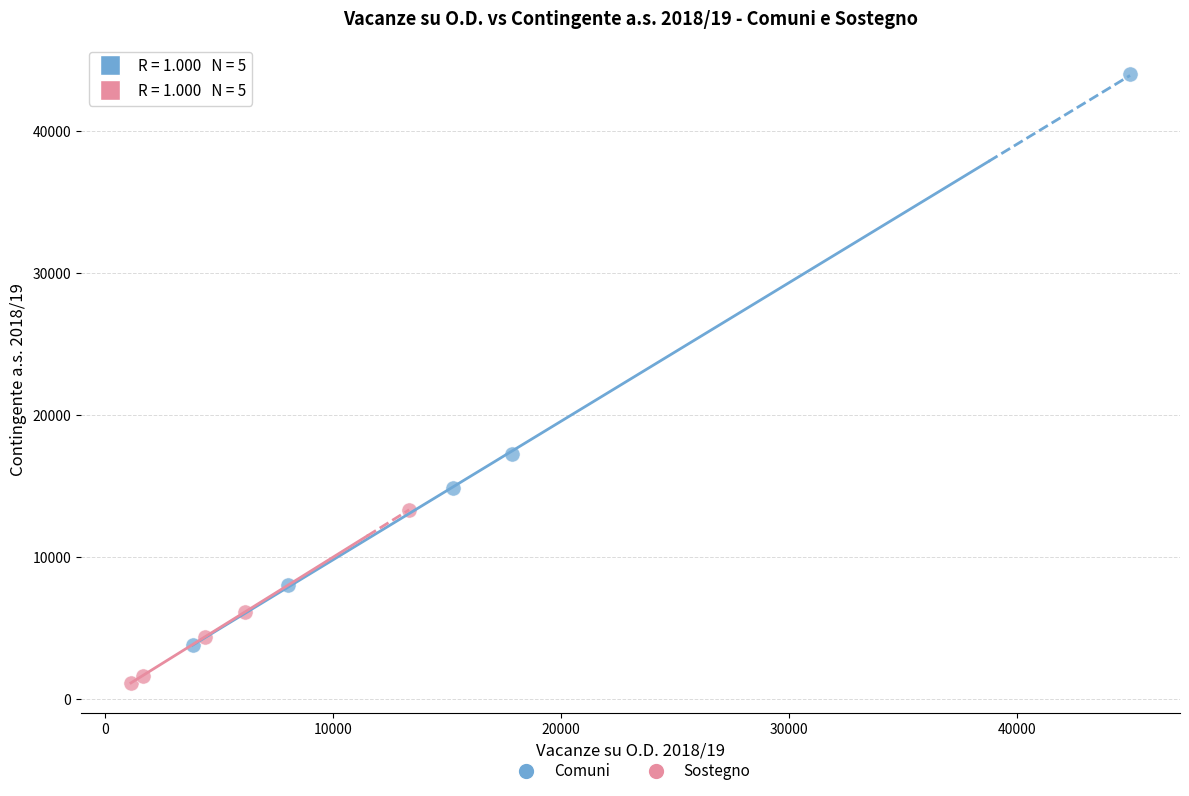

Which series contains the lowest Y value?

Sostegno